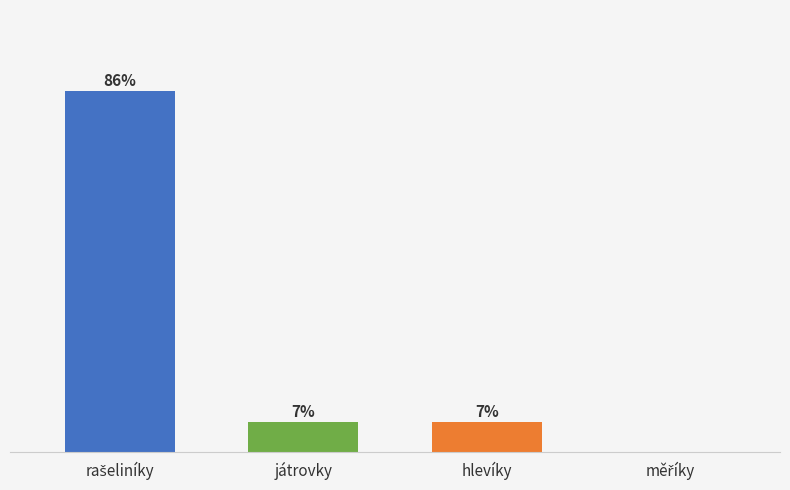

Reading right to left, what are all the values shown in this chart?

měříky=0.0	hlevíky=7.1	játrovky=7.1	rašeliníky=85.7